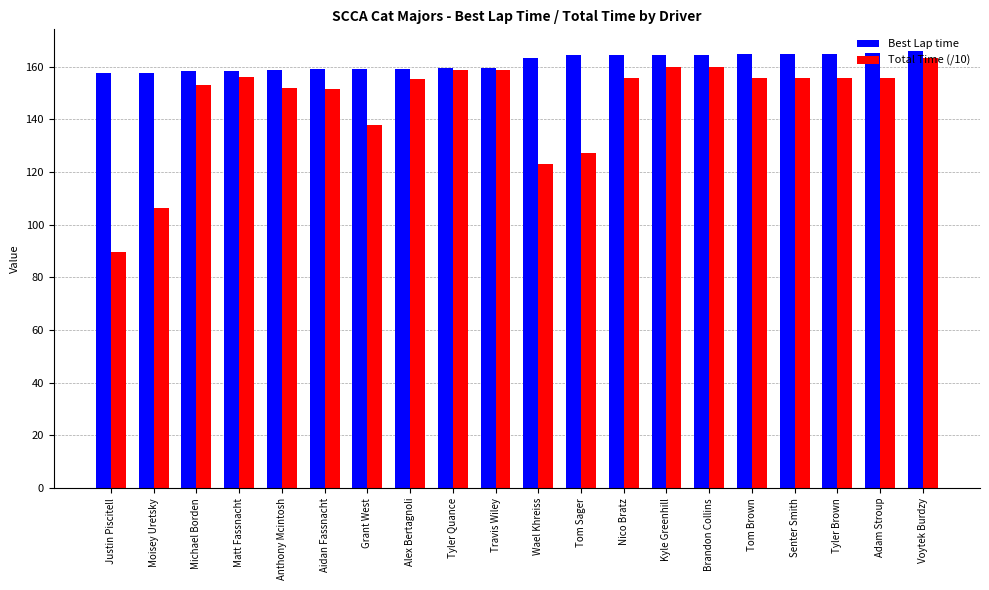

What is the spread (max minus min) of values at Voytek Burdzy?

2.5